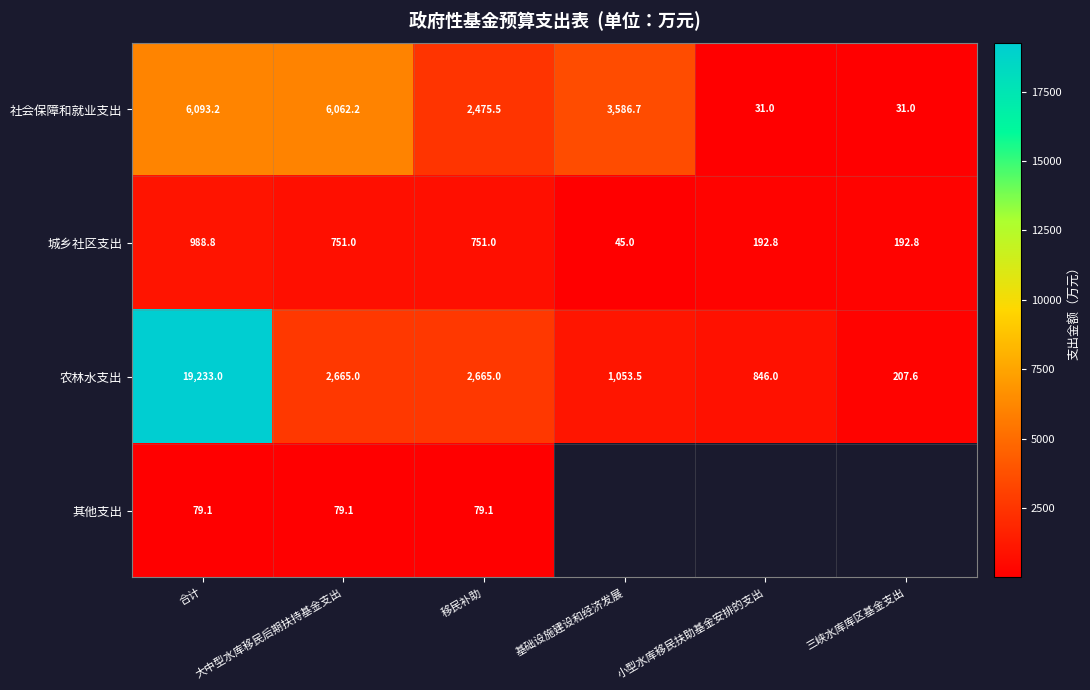

Which series changed the most between 基础设施建设和经济发展 and 小型水库移民扶助基金安排的支出?

社会保障和就业支出